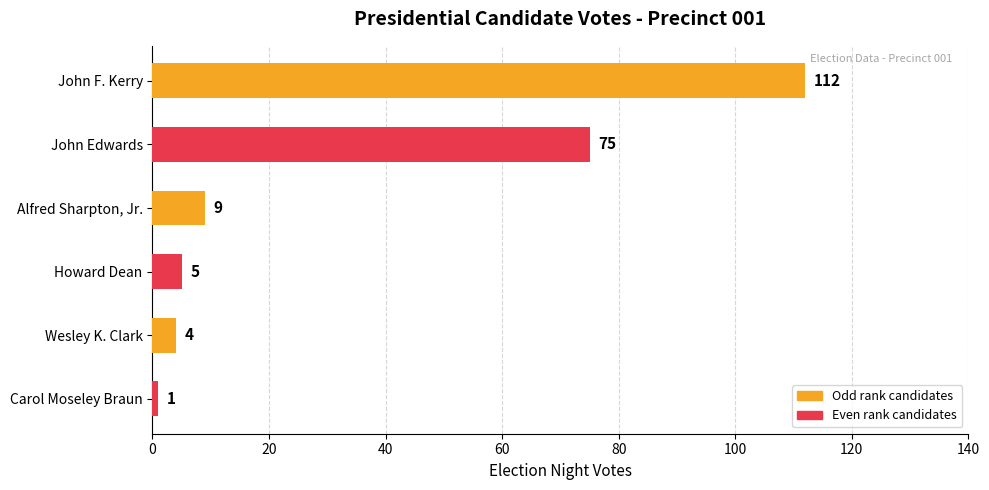

How many data points are less than 9?

3